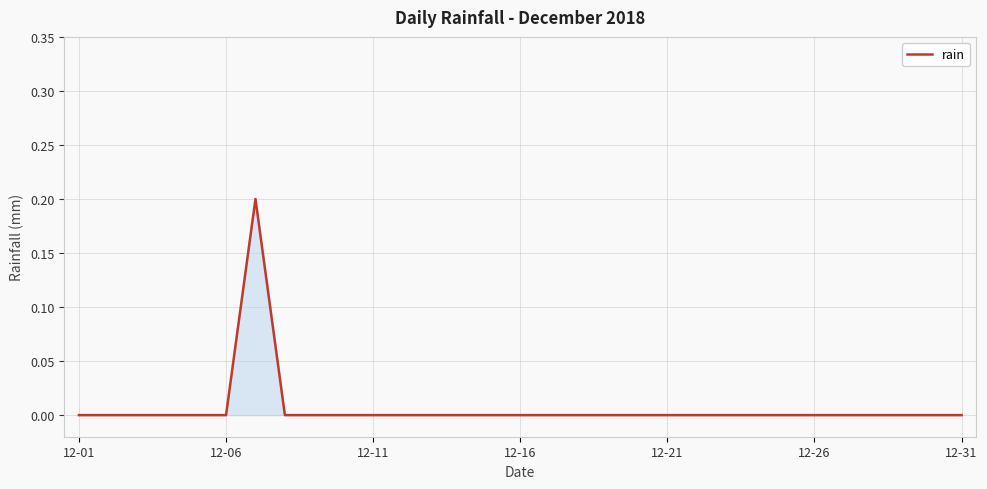

The value at 12-26 is 0.1. True or false?

False